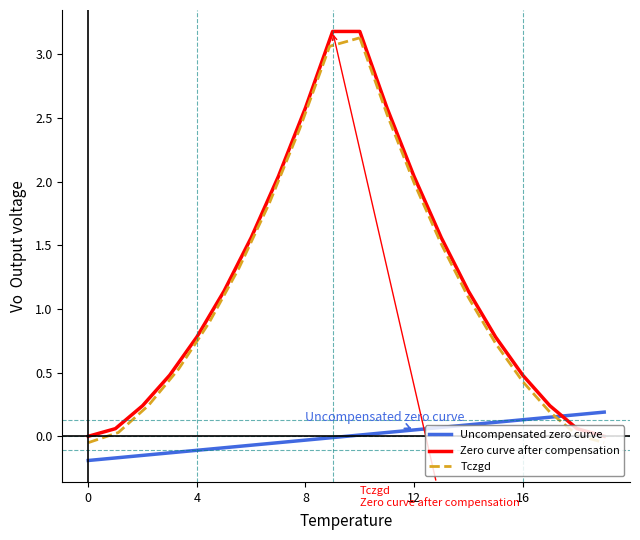

What is the minimum value shown in the chart?

-0.2